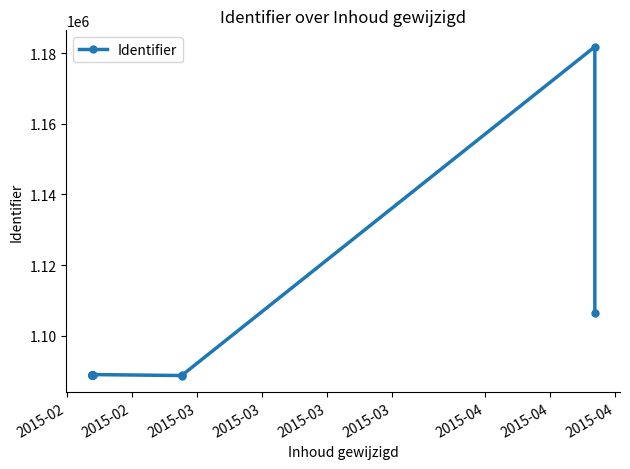

Between 2015-03 and 2015-03, which is larger?

2015-03